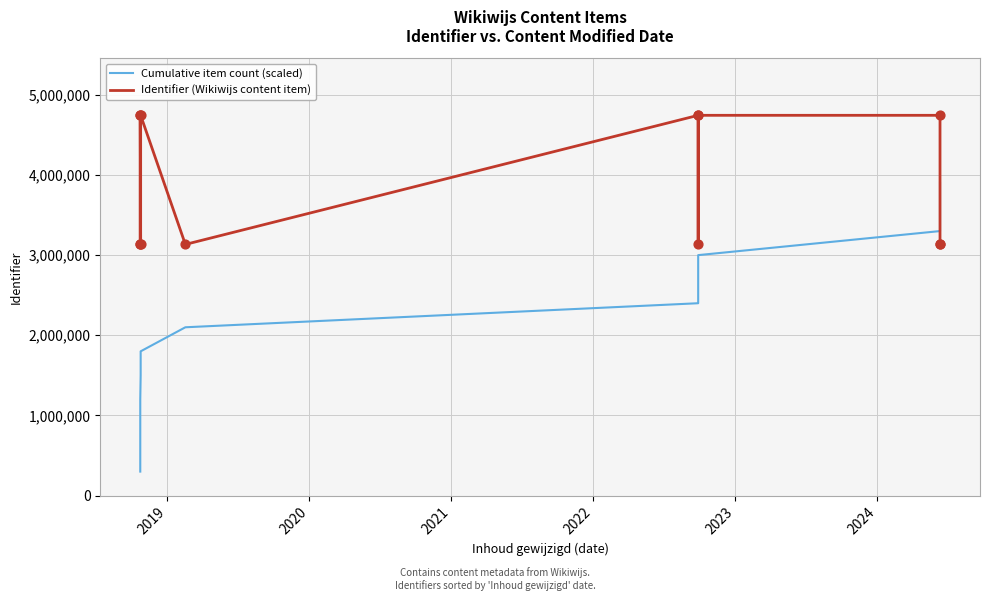

At how many categories does at least one series exceed 2554666?

13